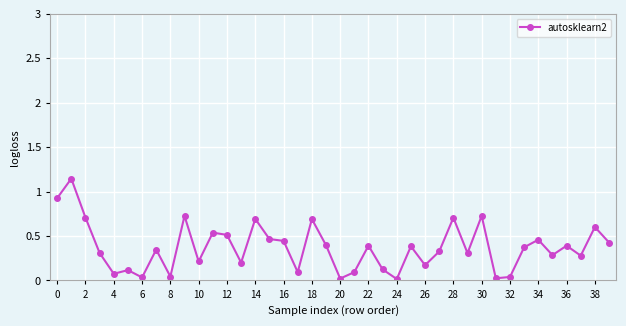

What is the value of the 15th point from the left?

0.7